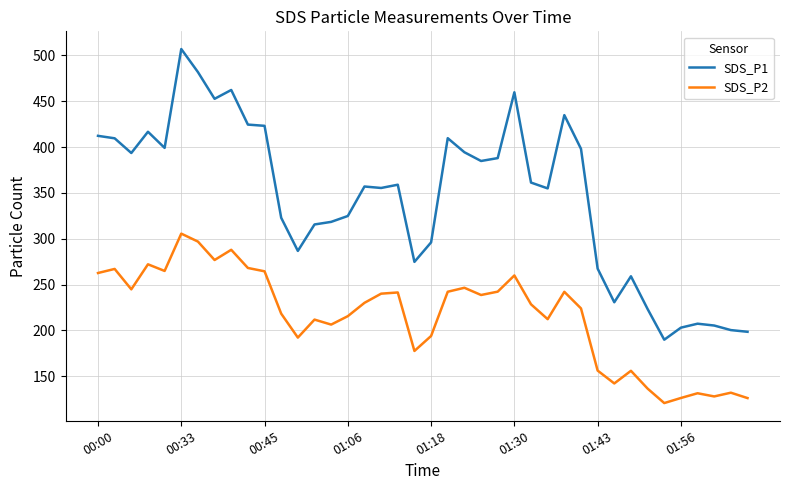

List the series in order of their overall mean, highest first.

SDS_P1, SDS_P2